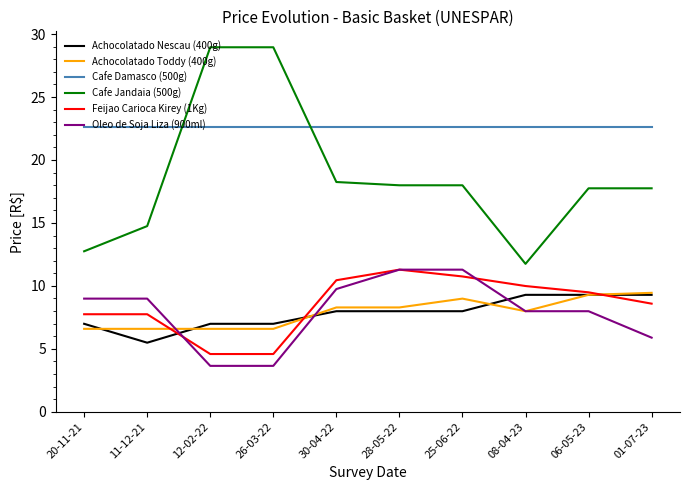

Does the chart display data point markers on the line(s)?

No